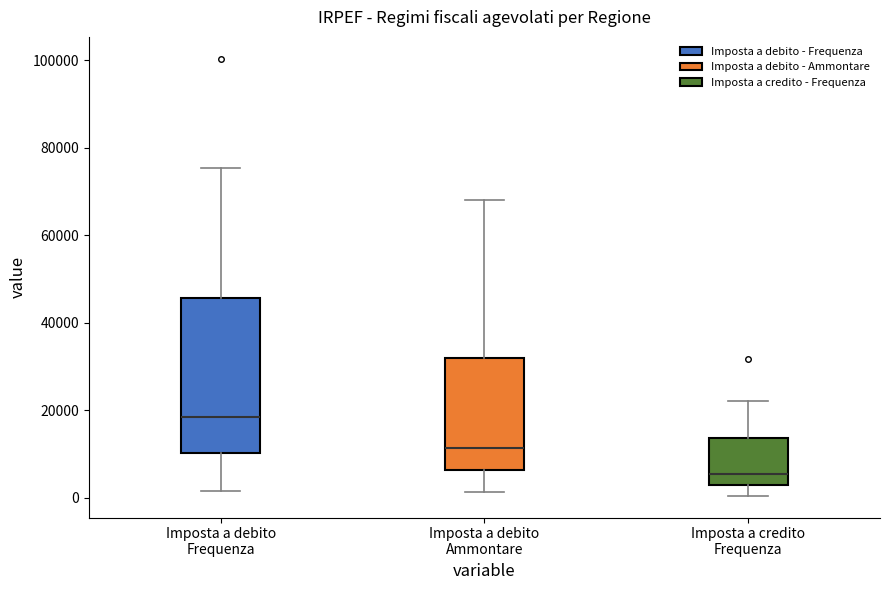

Where does the lower whisker of the box for Imposta a credito Frequenza end on the y-axis? The values are not printed on the chart, so give them approximately, as read against the axis.

0